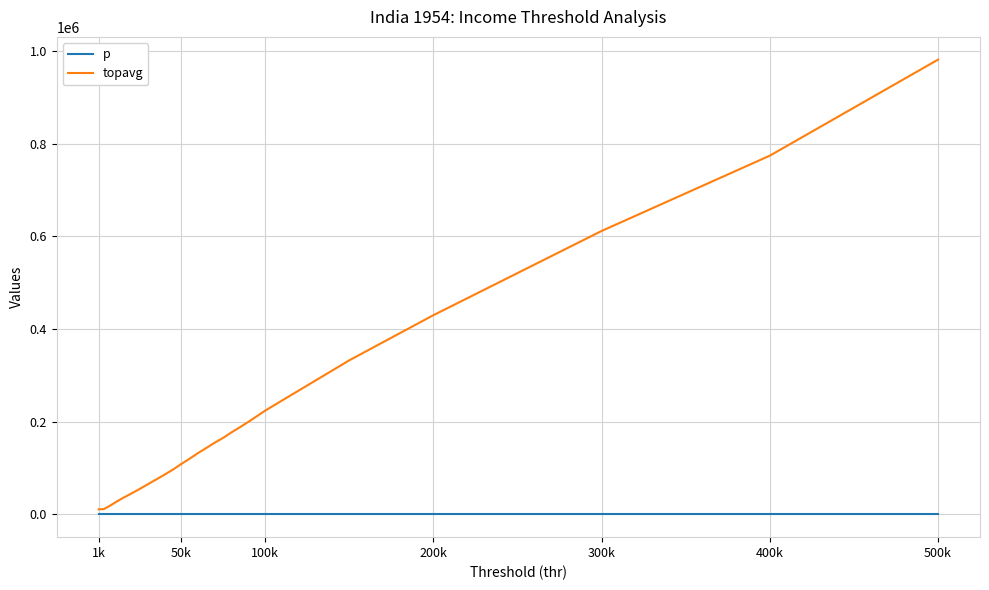

Rank the series by their maximum value, from highest to lowest.

topavg, p